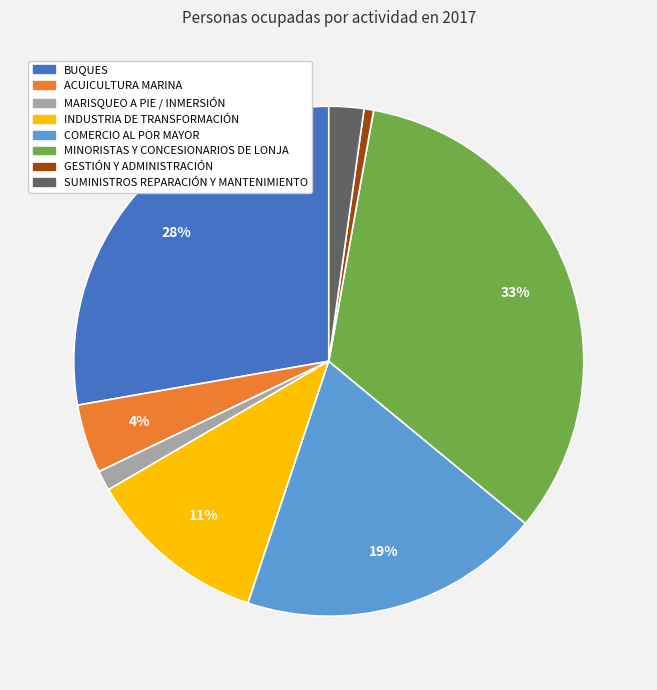

To the nearest percent, what is the combined percentage of GESTIÓN Y ADMINISTRACIÓN and INDUSTRIA DE TRANSFORMACIÓN?

12%